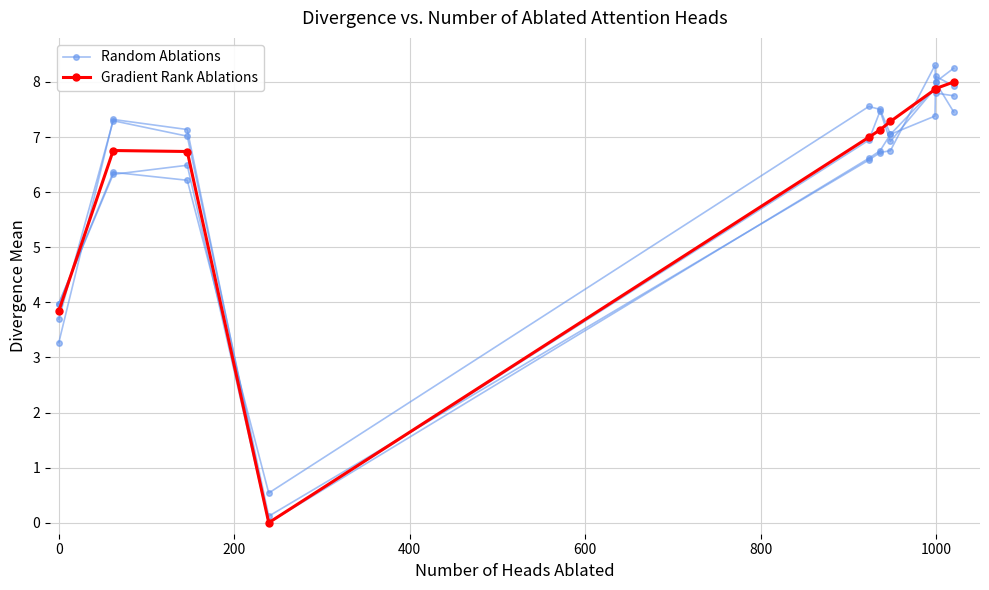

Reading left to right, list all the values displayed in this chart.

Random Ablations: 3.7	7.3	7.0	0.1	6.6	6.7	6.8	8.3	8.0	8.2
Gradient Rank Ablations: 3.8	6.8	6.7	0.0	7.0	7.1	7.3	7.9	7.9	8.0